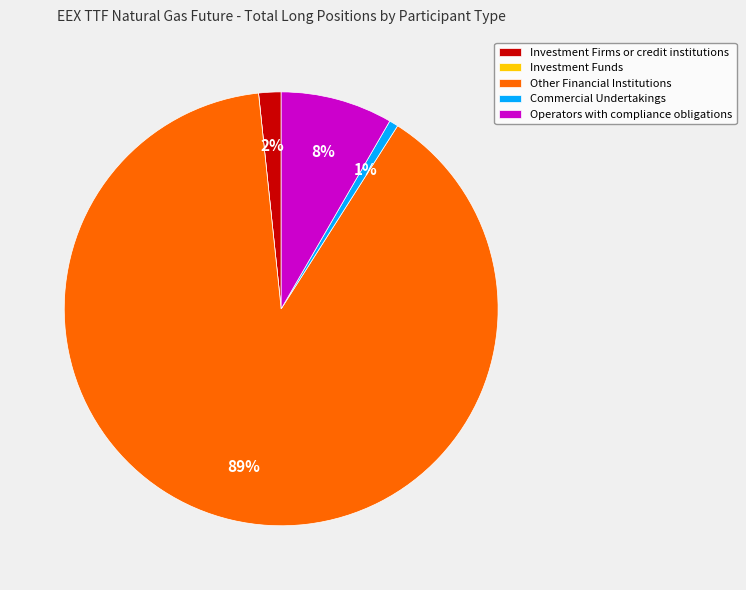

Combined, do Other Financial Institutions and Operators with compliance obligations account for over 50%?

Yes